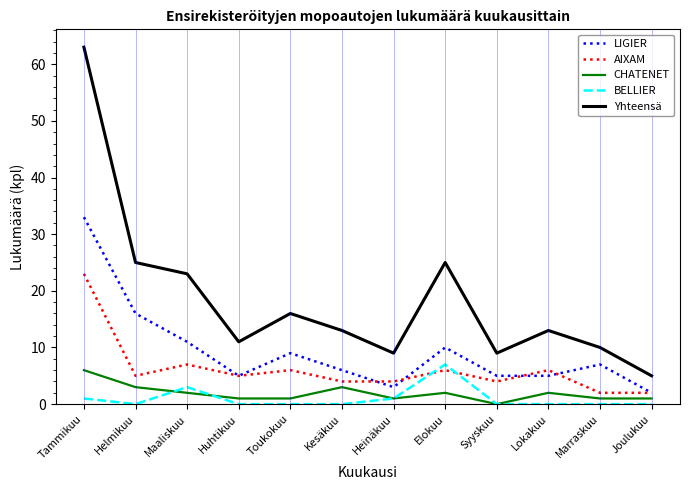

Between Kesäkuu and Joulukuu, which series saw the biggest shift?

Yhteensä